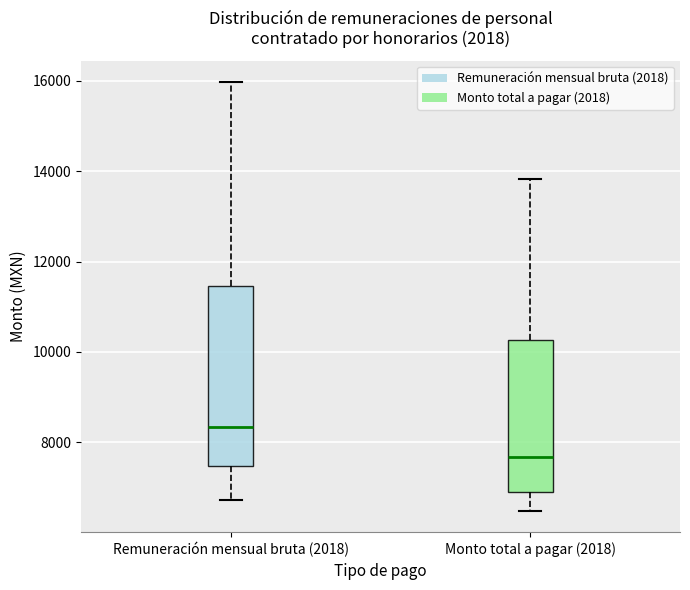

Comparing the boxes themselves (not the whiskers), which one is the tallest?

Remuneración mensual bruta (2018)